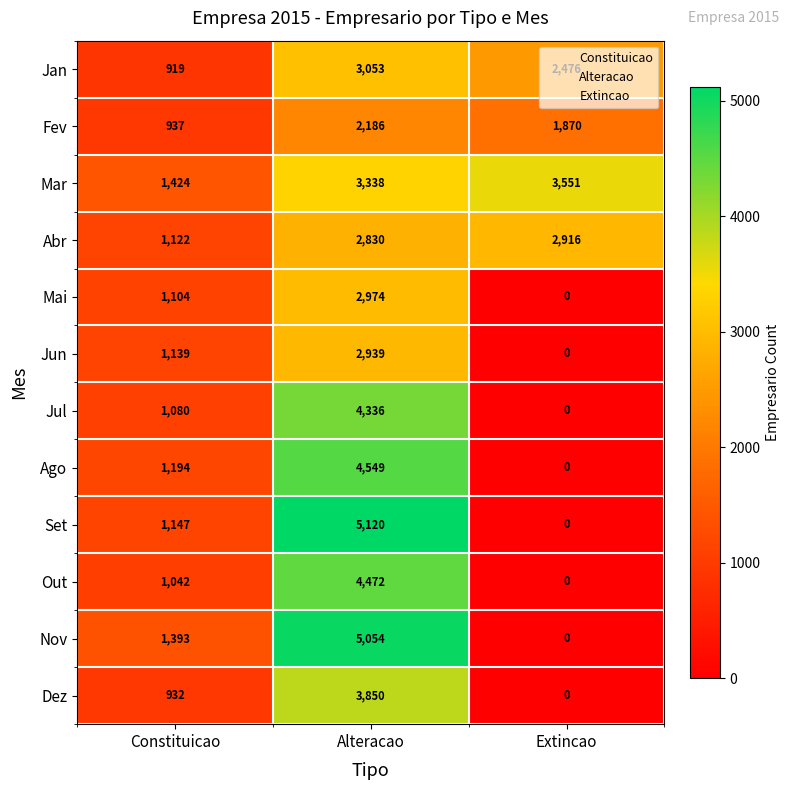

List the series in order of their peak value, lowest first.

Fev, Abr, Jun, Mai, Jan, Mar, Dez, Jul, Out, Ago, Nov, Set